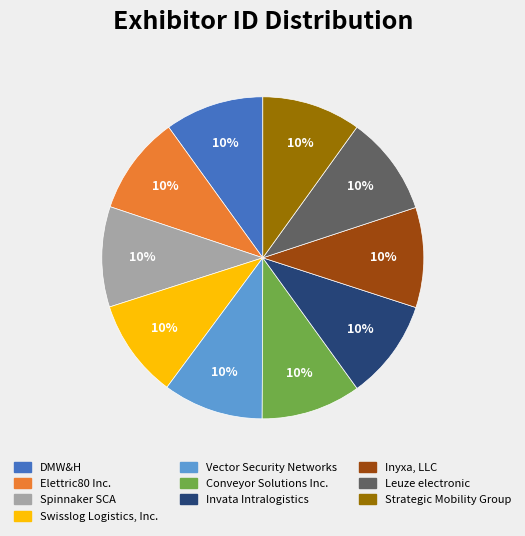

How many slices are in this pie chart?

10